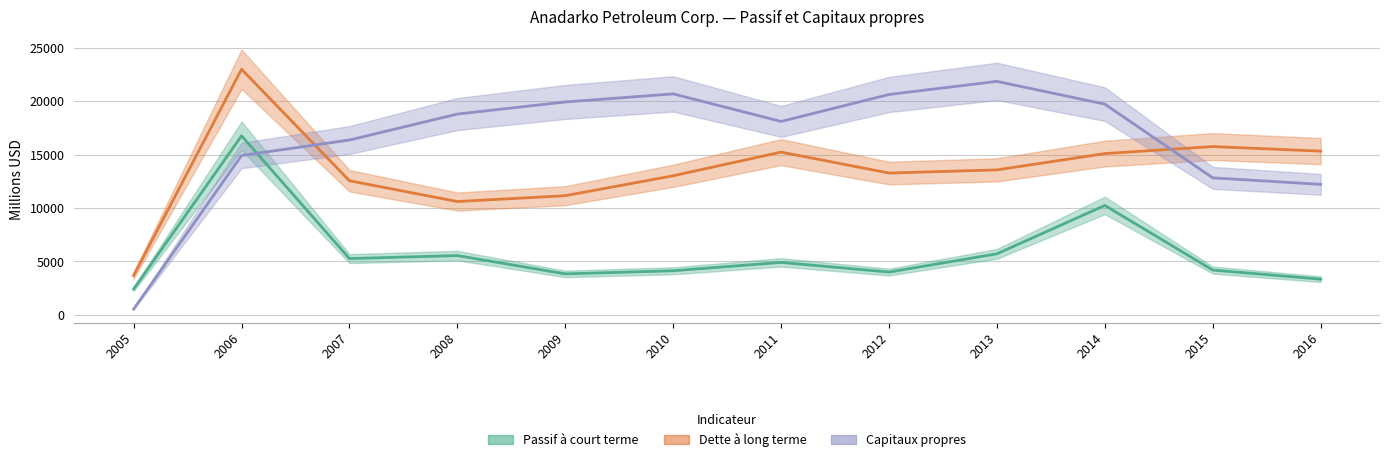

What is the value of the Capitaux propres point at the 1st from the left?

527